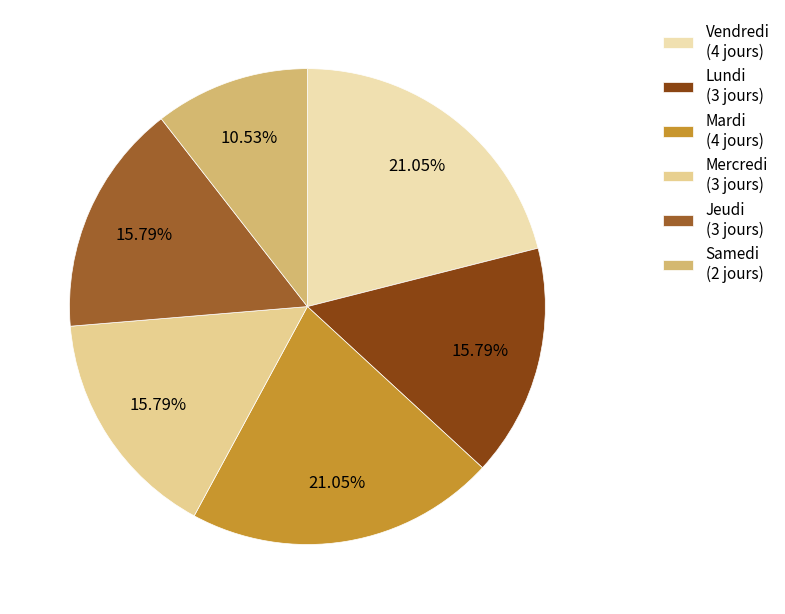

Does Jeudi account for over 50% of the chart?

No